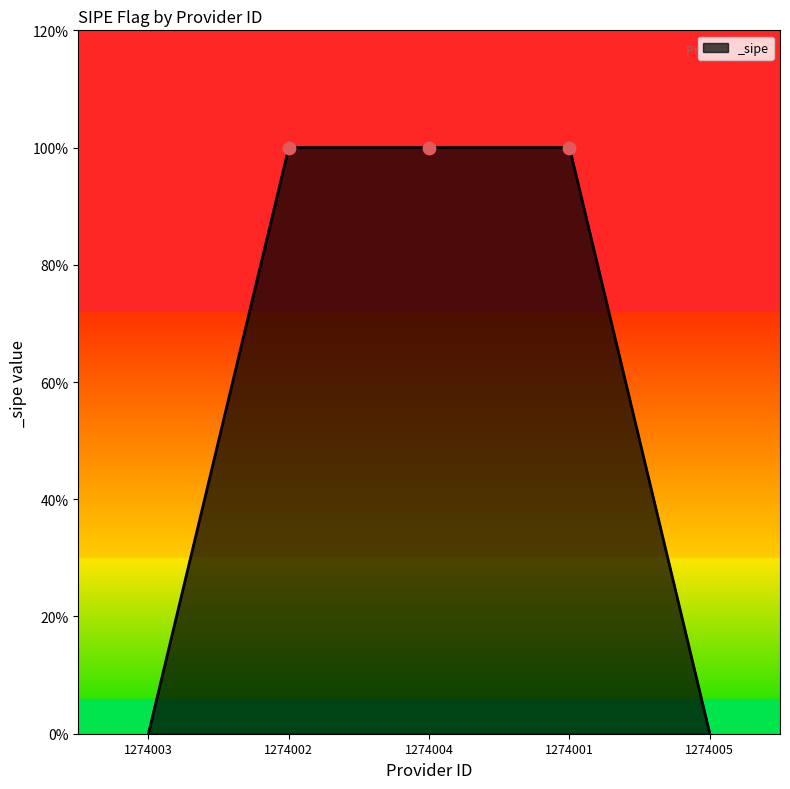

Between 1274005 and 1274001, which is larger?

1274001